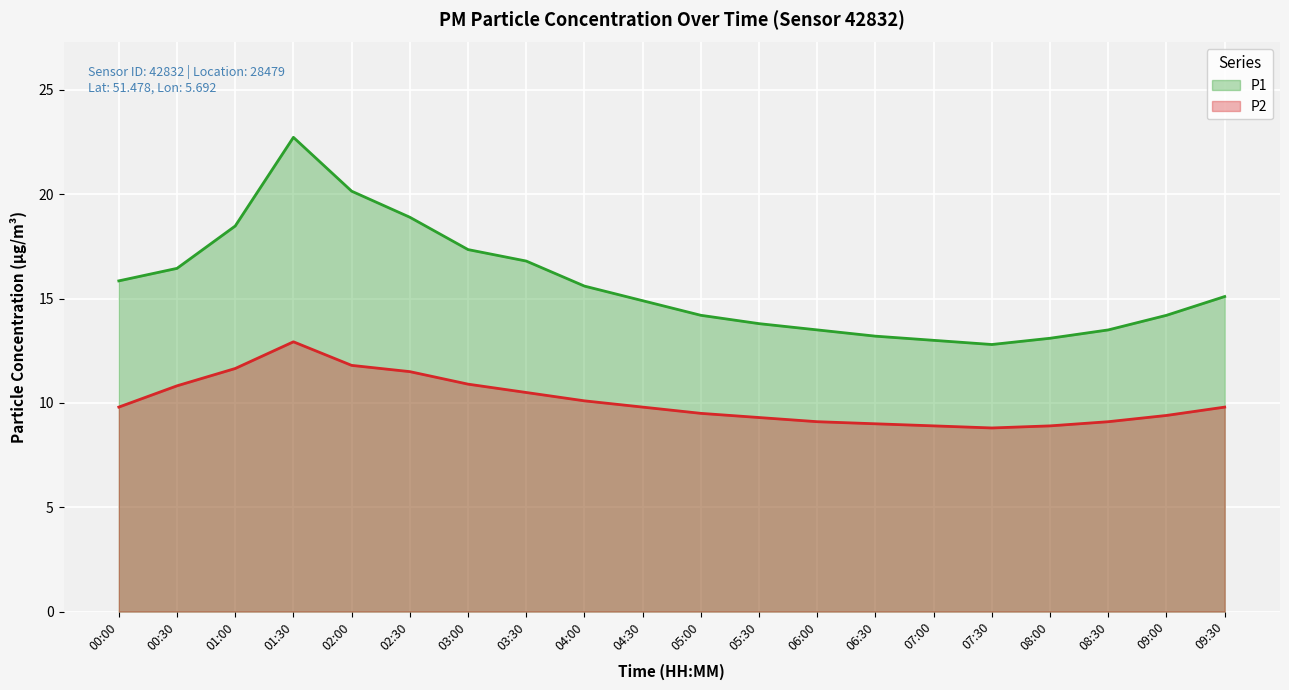

What is the label of the 20th point from the left?

09:30